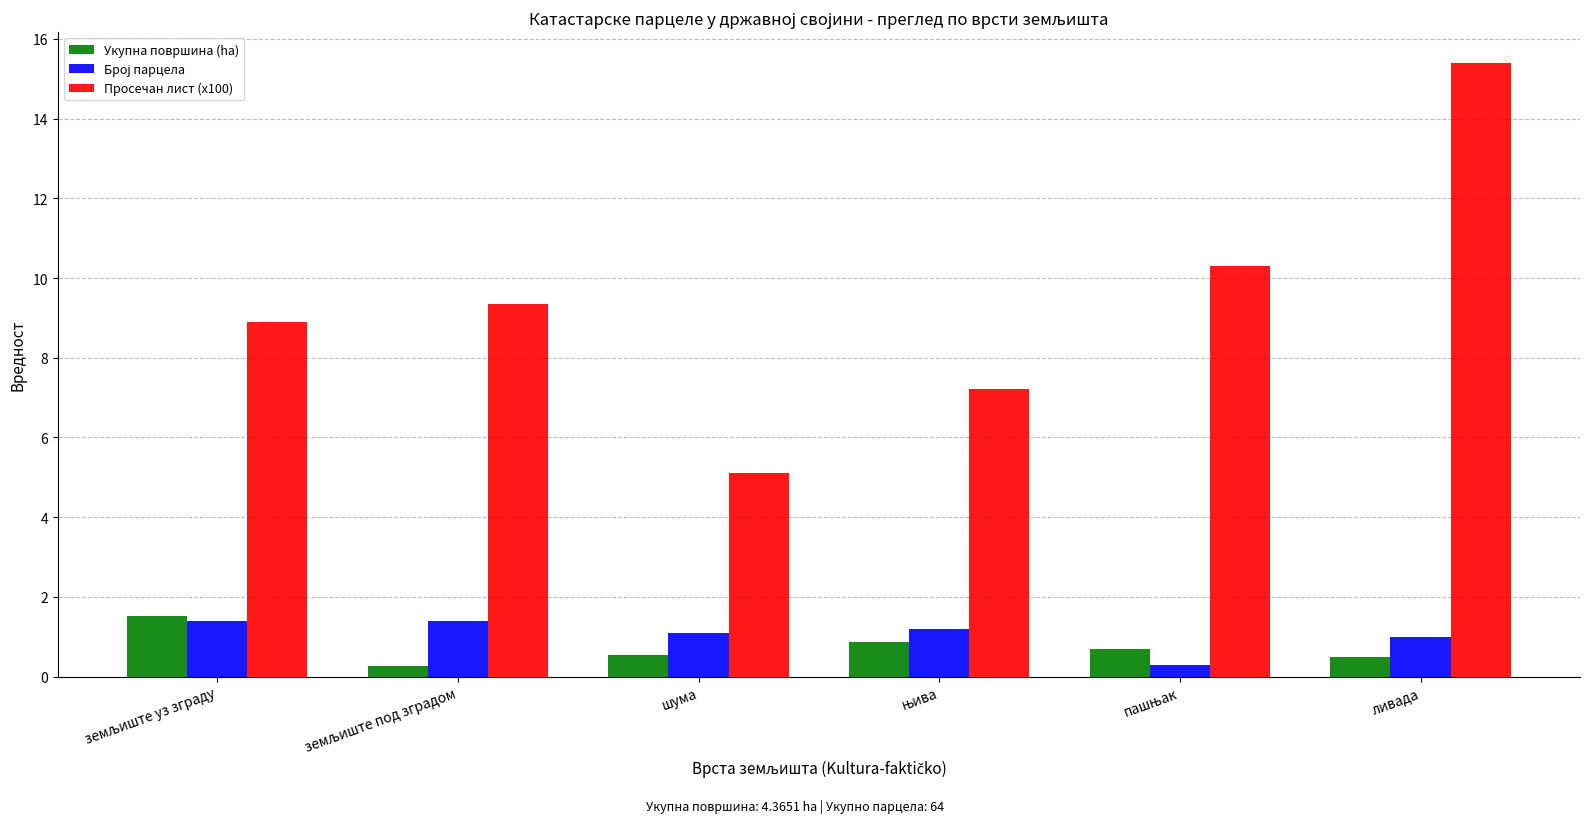

What is the lowest value of the Просечан лист (x100) series?

5.1